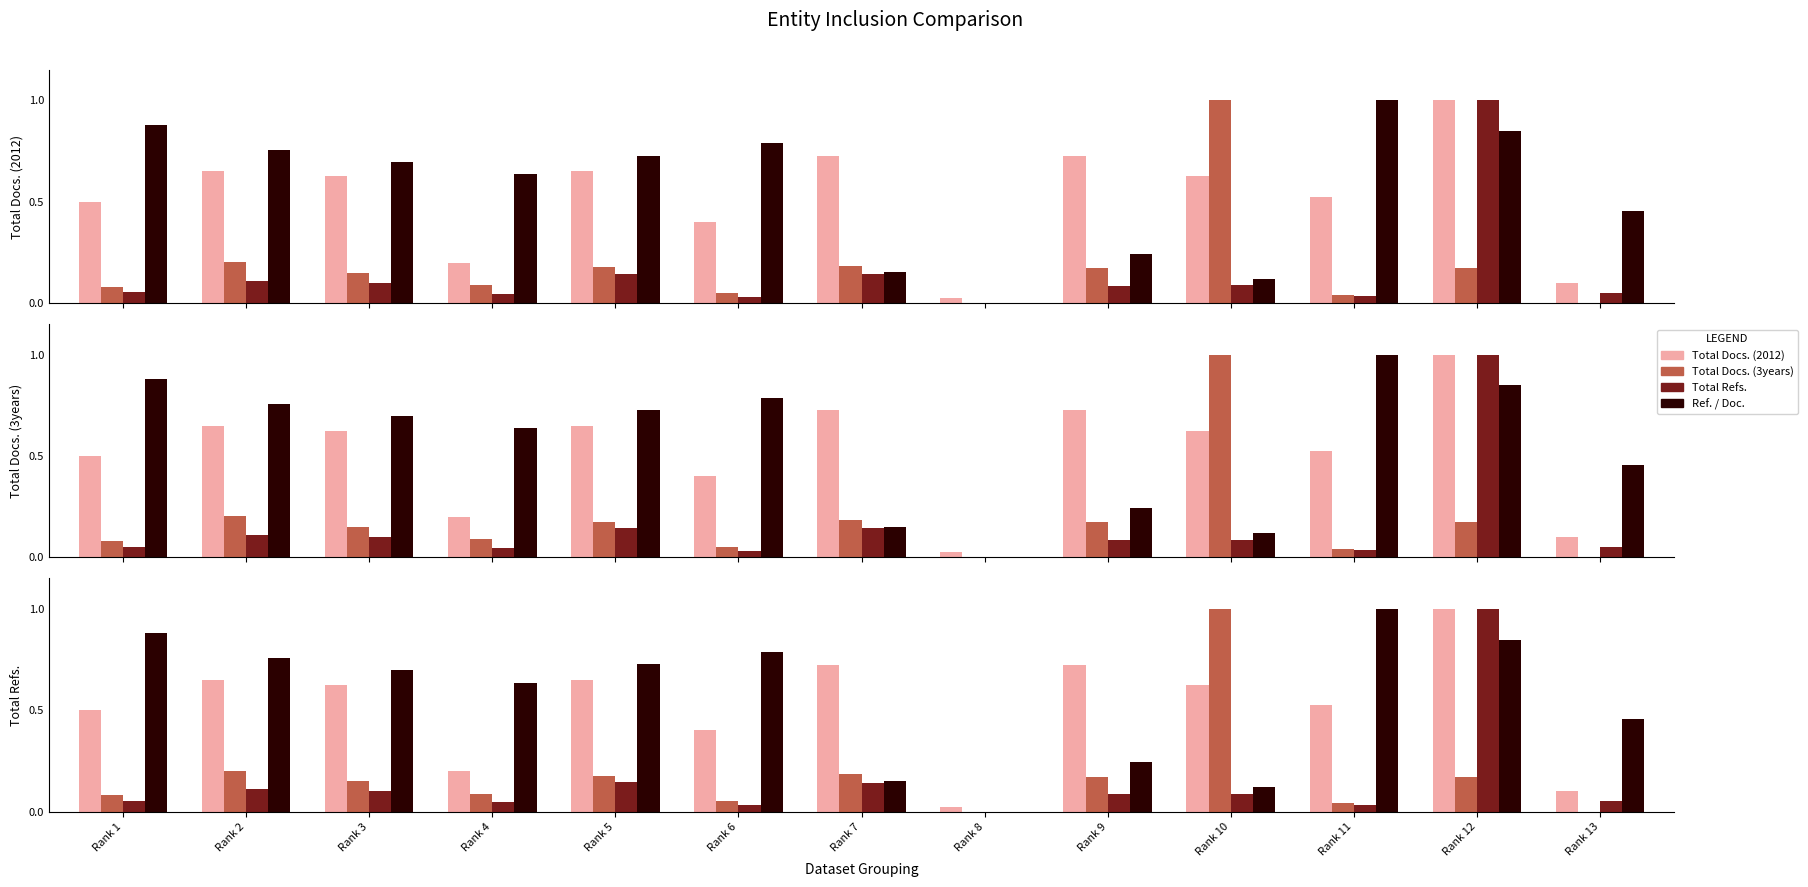

What is the difference between the maximum and minimum values in the Total Refs. series?

1.0